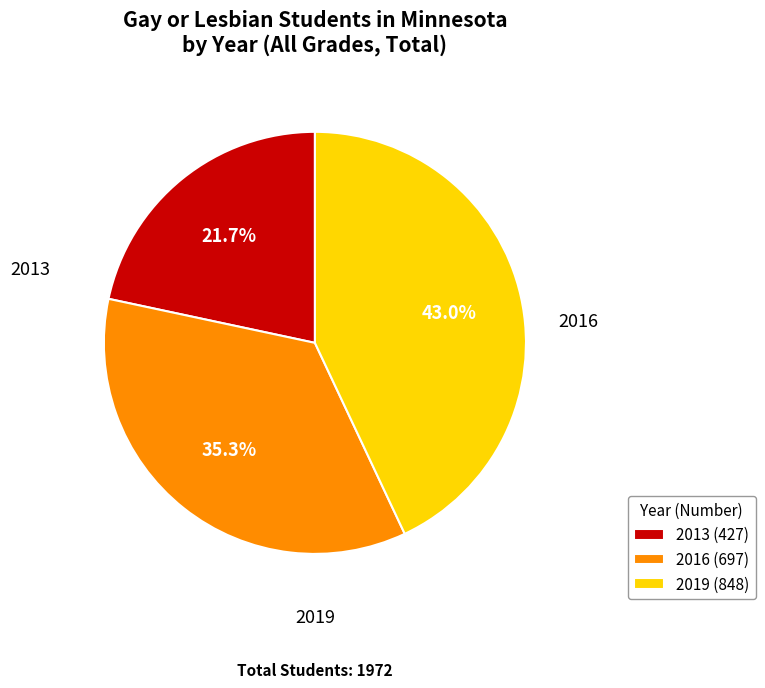

Which slice is the smallest?

2013